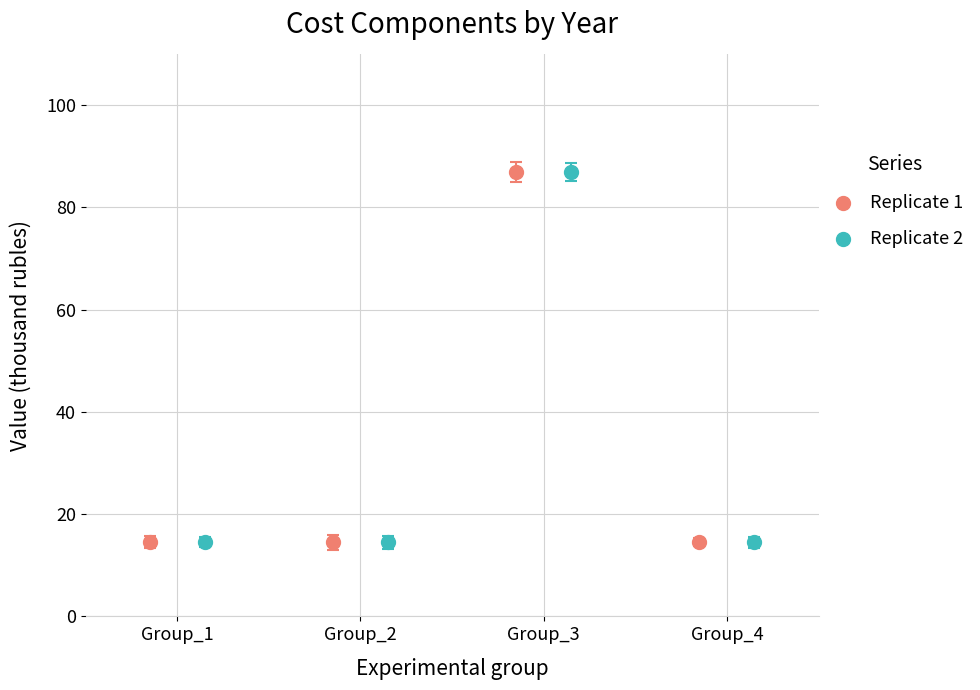

What are all the series names shown in the legend?

Replicate 1, Replicate 2